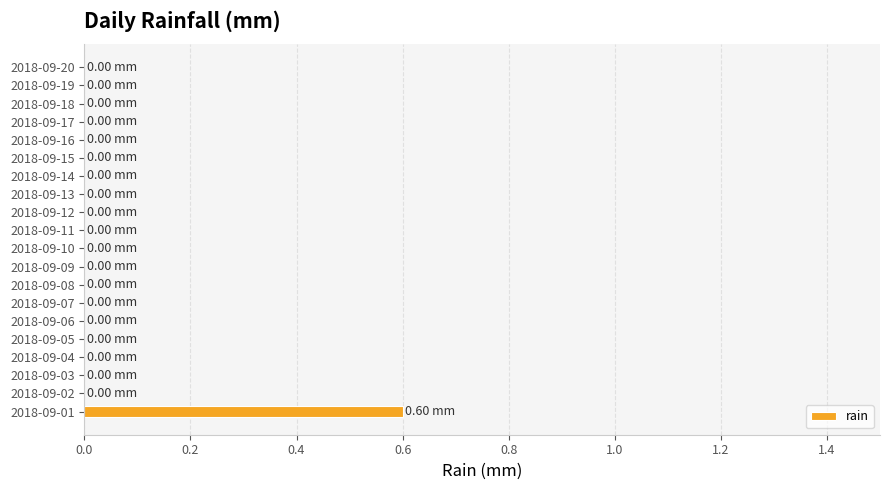

What is the sum of all values?

0.6